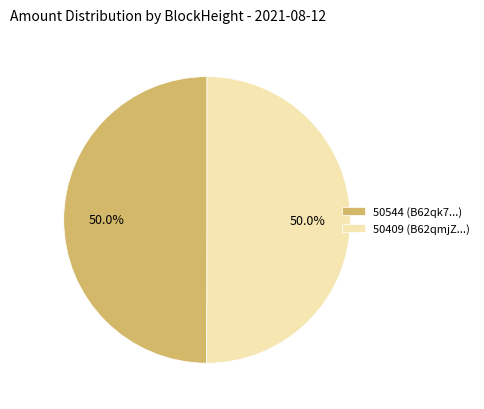

How many slices are in this pie chart?

2